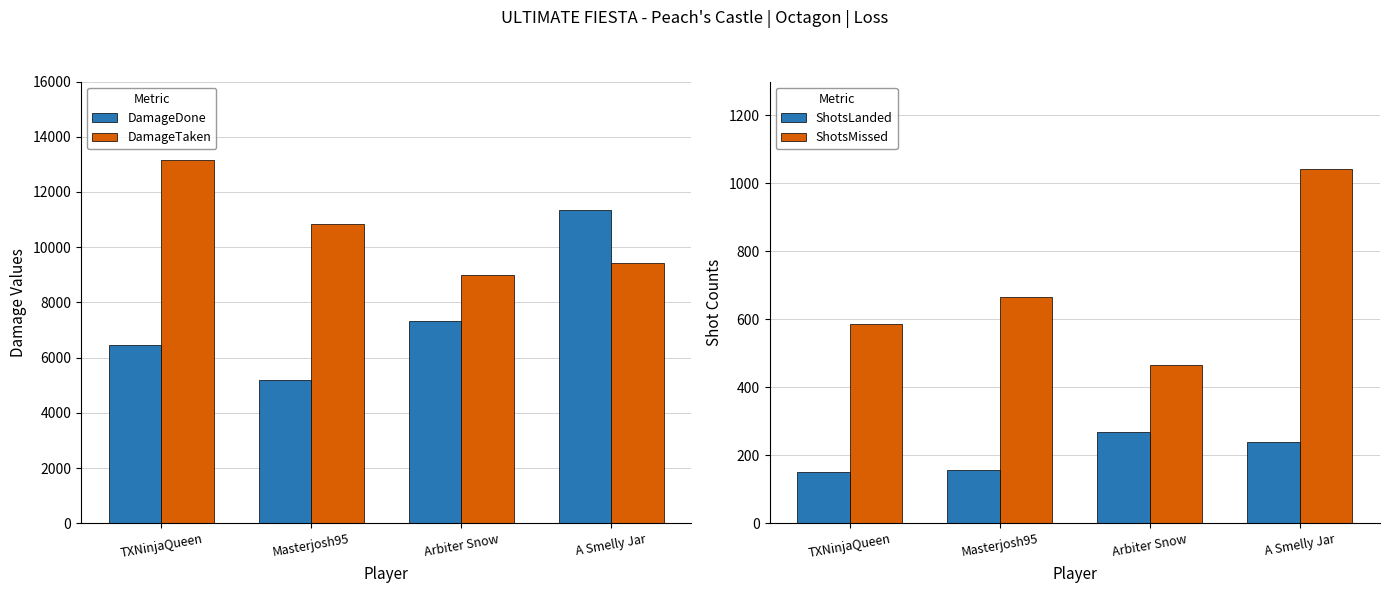

At how many categories does at least one series exceed 9871?

3